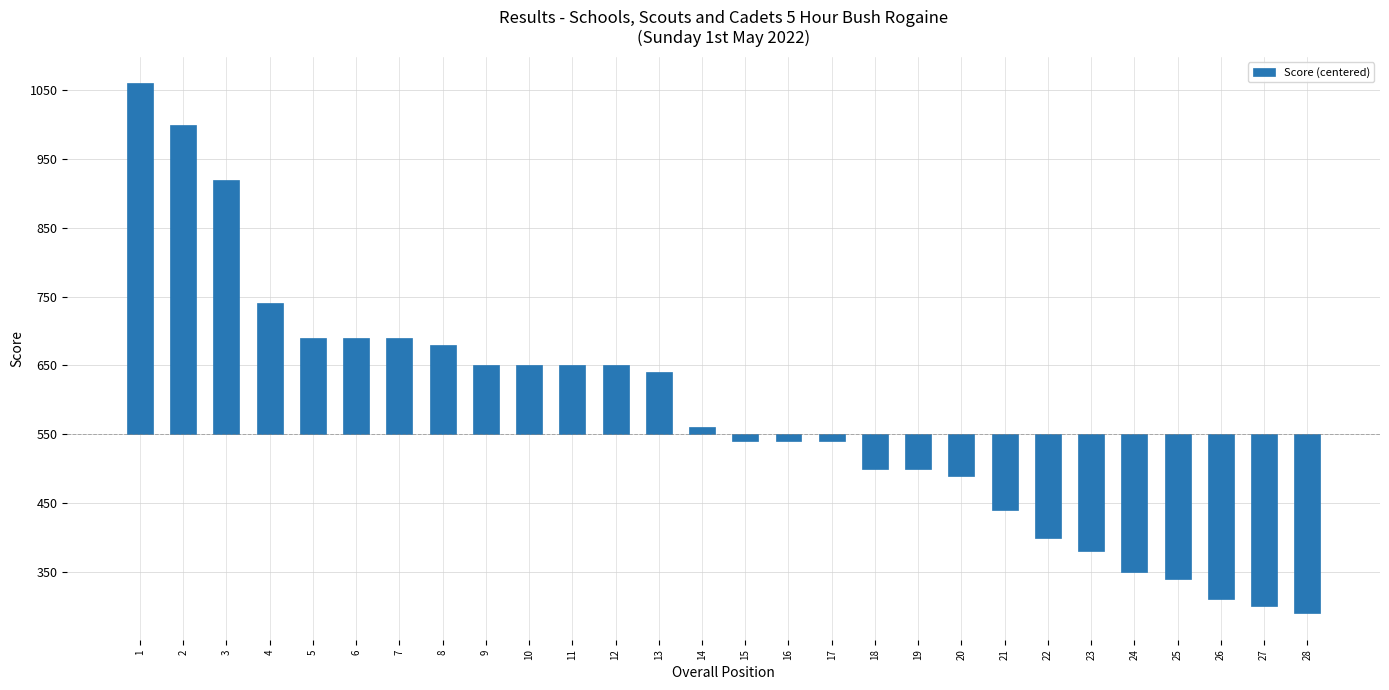

Does the chart contain any negative values?

Yes